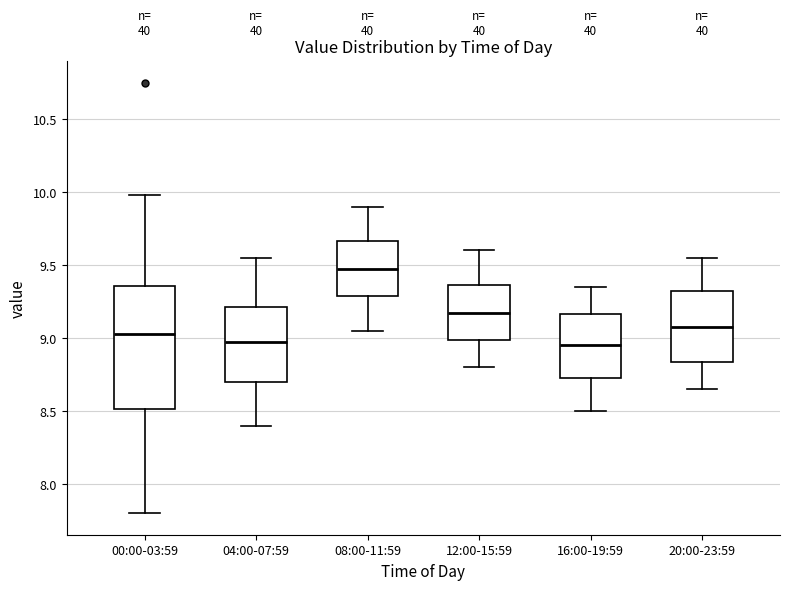

Reading left to right, read every box against the y-axis: the position of its median line, the range the box covers, and the ends of its whiskers. The values are not printed on the chart, so give them approximately, as read against the axis.

00:00-03:59: median 9.05, box 8.50 to 9.35, whiskers 7.80 to 10.00
04:00-07:59: median 9.00, box 8.70 to 9.20, whiskers 8.40 to 9.55
08:00-11:59: median 9.50, box 9.30 to 9.65, whiskers 9.05 to 9.90
12:00-15:59: median 9.20, box 9.00 to 9.35, whiskers 8.80 to 9.60
16:00-19:59: median 8.95, box 8.75 to 9.15, whiskers 8.50 to 9.35
20:00-23:59: median 9.10, box 8.85 to 9.35, whiskers 8.65 to 9.55